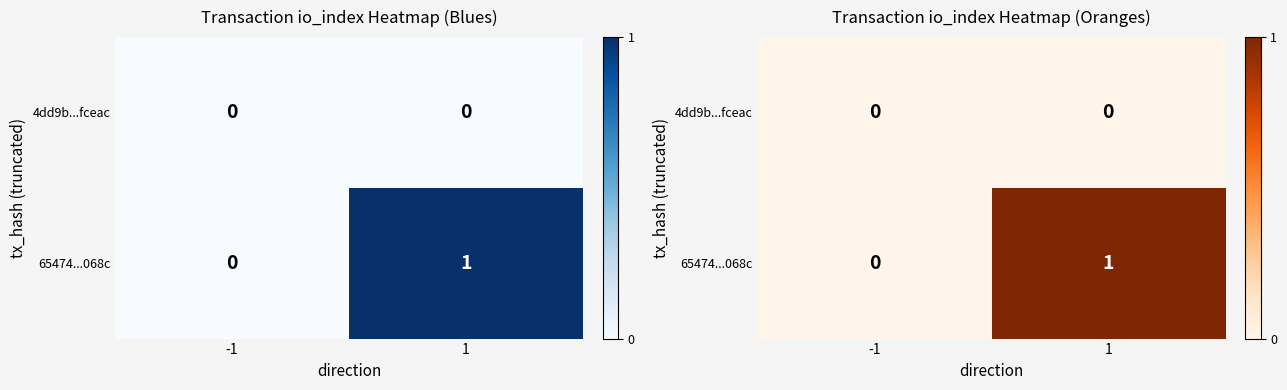

At which category does the chart reach its peak across all series?

1